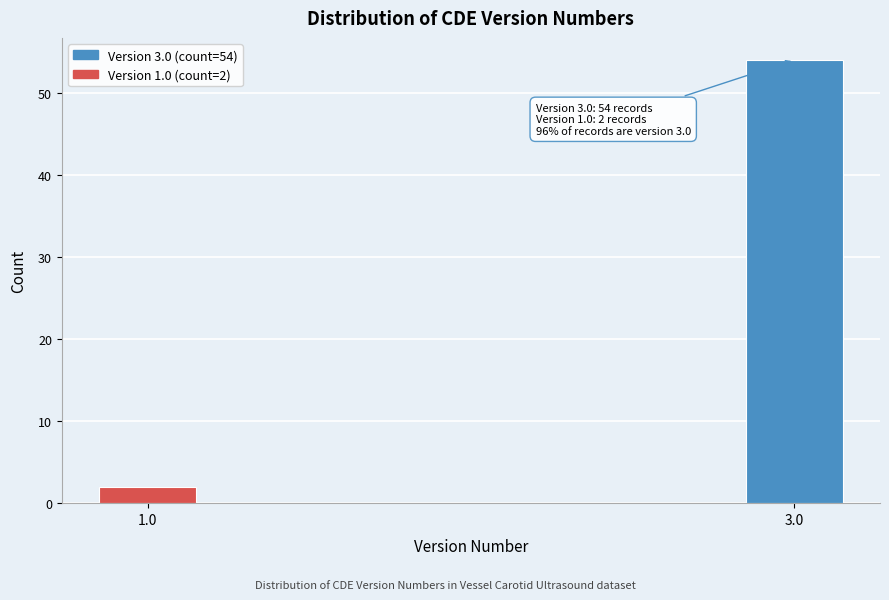

Reading left to right, list all the values displayed in this chart.

1.0=2	3.0=54